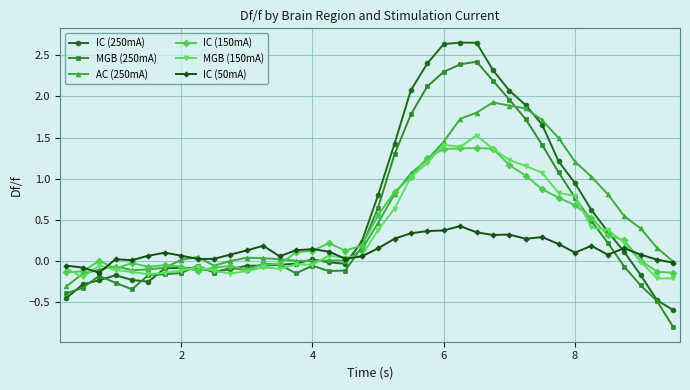

Which series ends up on top after the final intersection of MGB (250mA) and IC (50mA)?

IC (50mA)